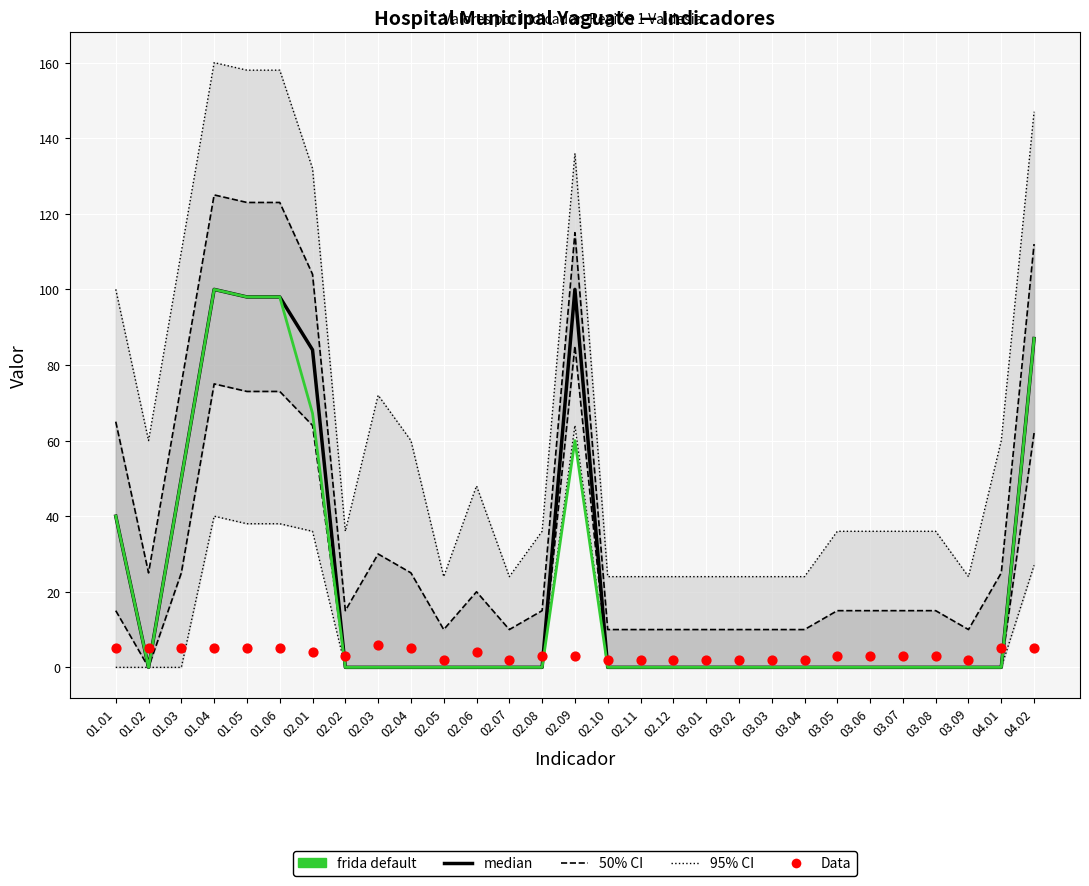

What are all the series names shown in the legend?

50% CI, 95% CI, median, frida default, Data